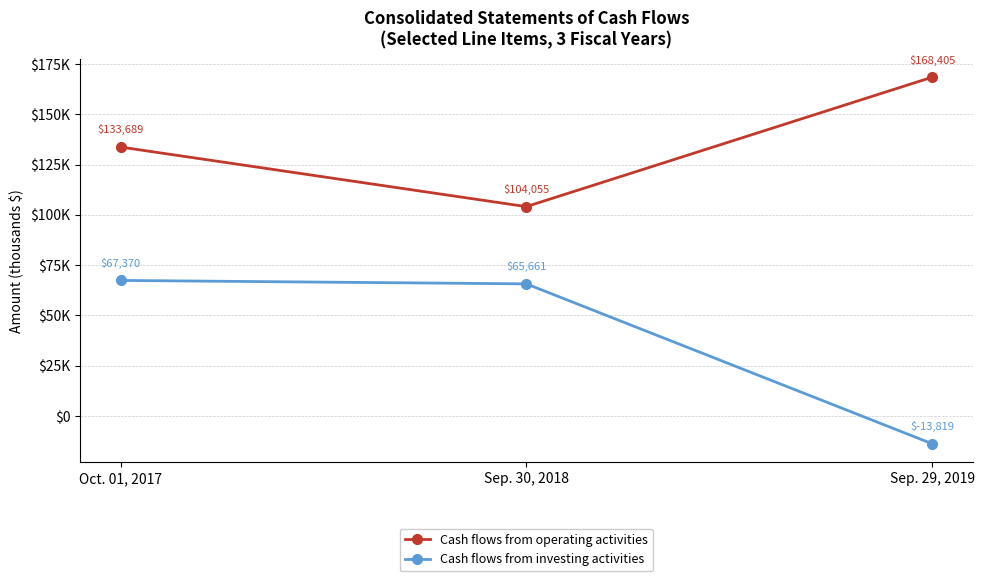

At Sep. 29, 2019, list the series in order from smallest to largest.

Cash flows from investing activities, Cash flows from operating activities